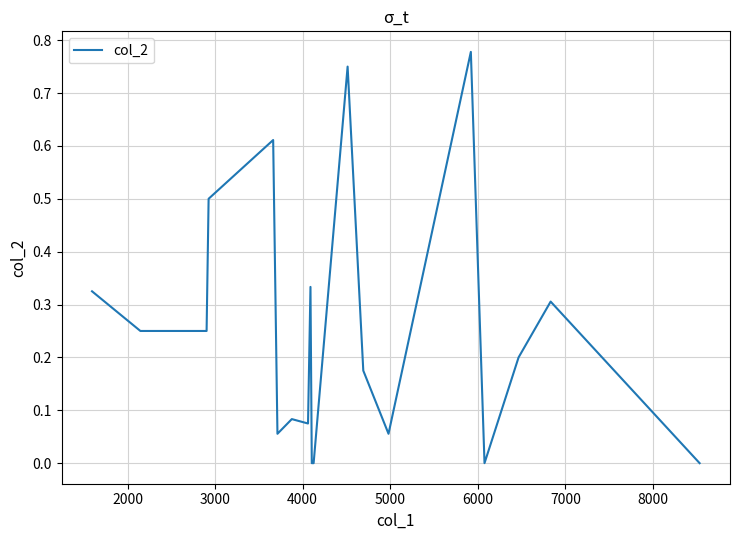

Reading left to right, extract all data points from this chart.

0.3	0.2	0.2	0.5	0.6	0.1	0.1	0.1	0.3	0.0	0.0	0.8	0.2	0.1	0.8	0.0	0.2	0.3	0.0